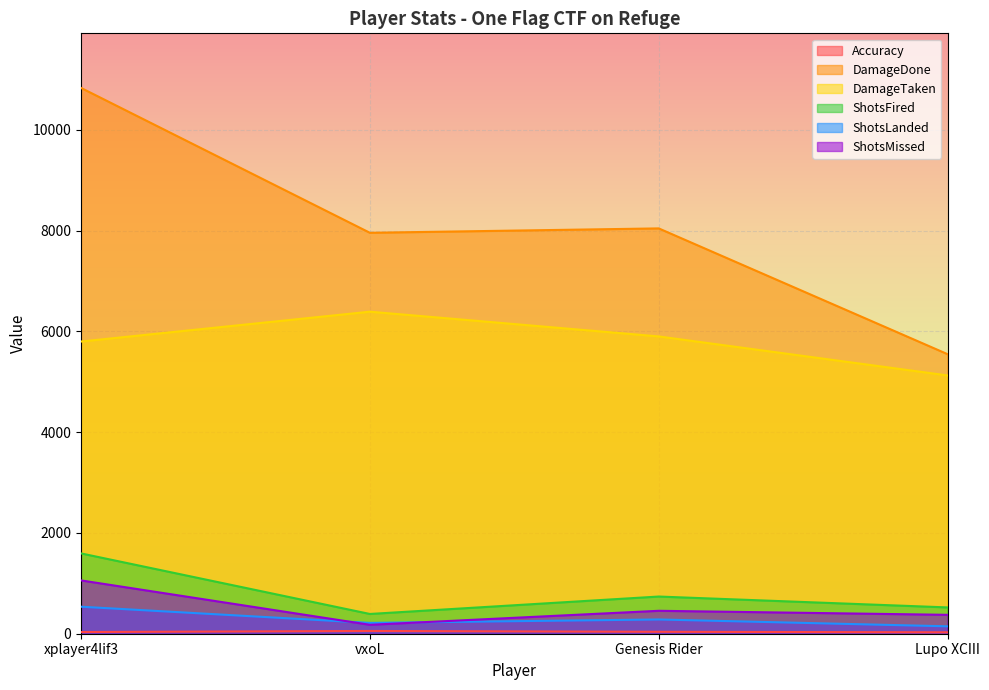

True or false: ShotsLanded and DamageDone cross at least once.

False